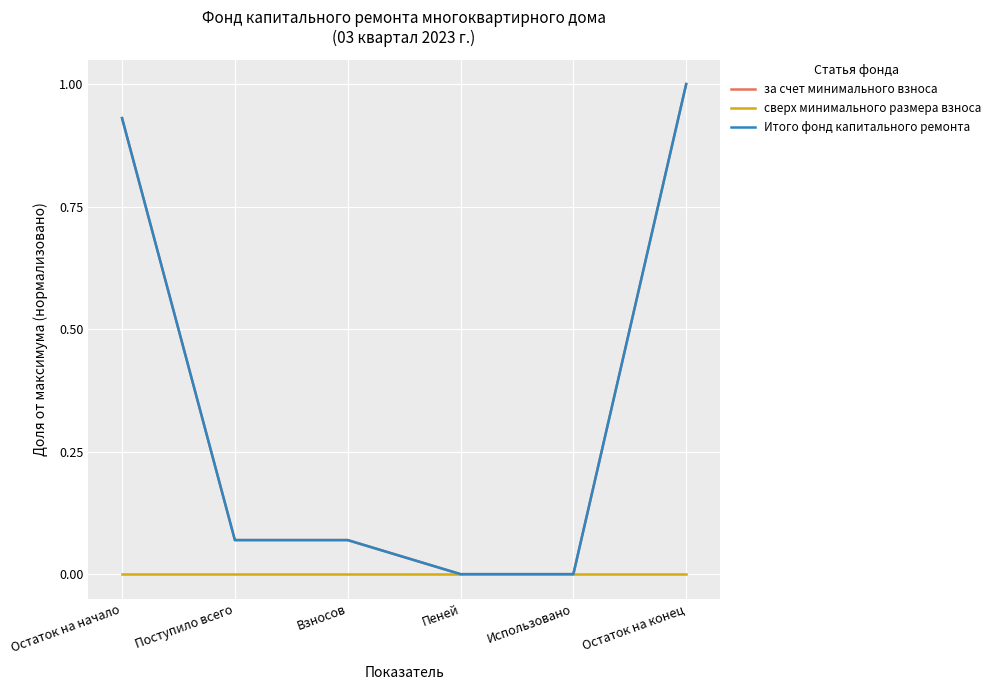

What is the label of the 3rd point from the right?

Пеней